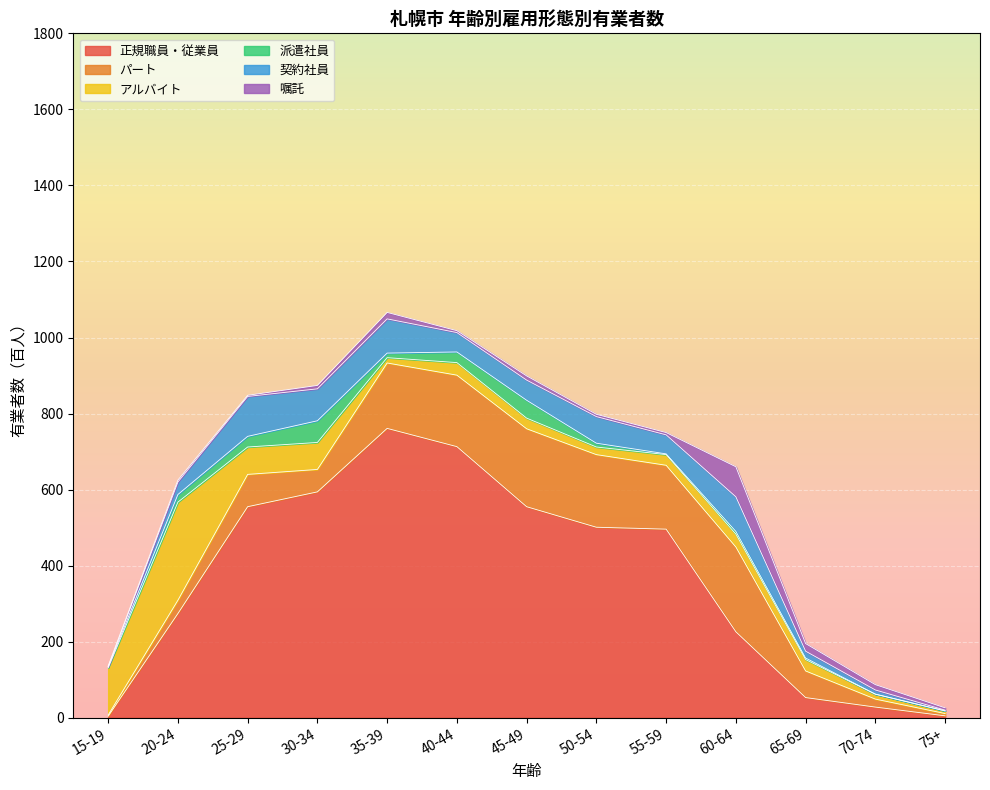

At which label does 嘱託 reach its peak?

60-64